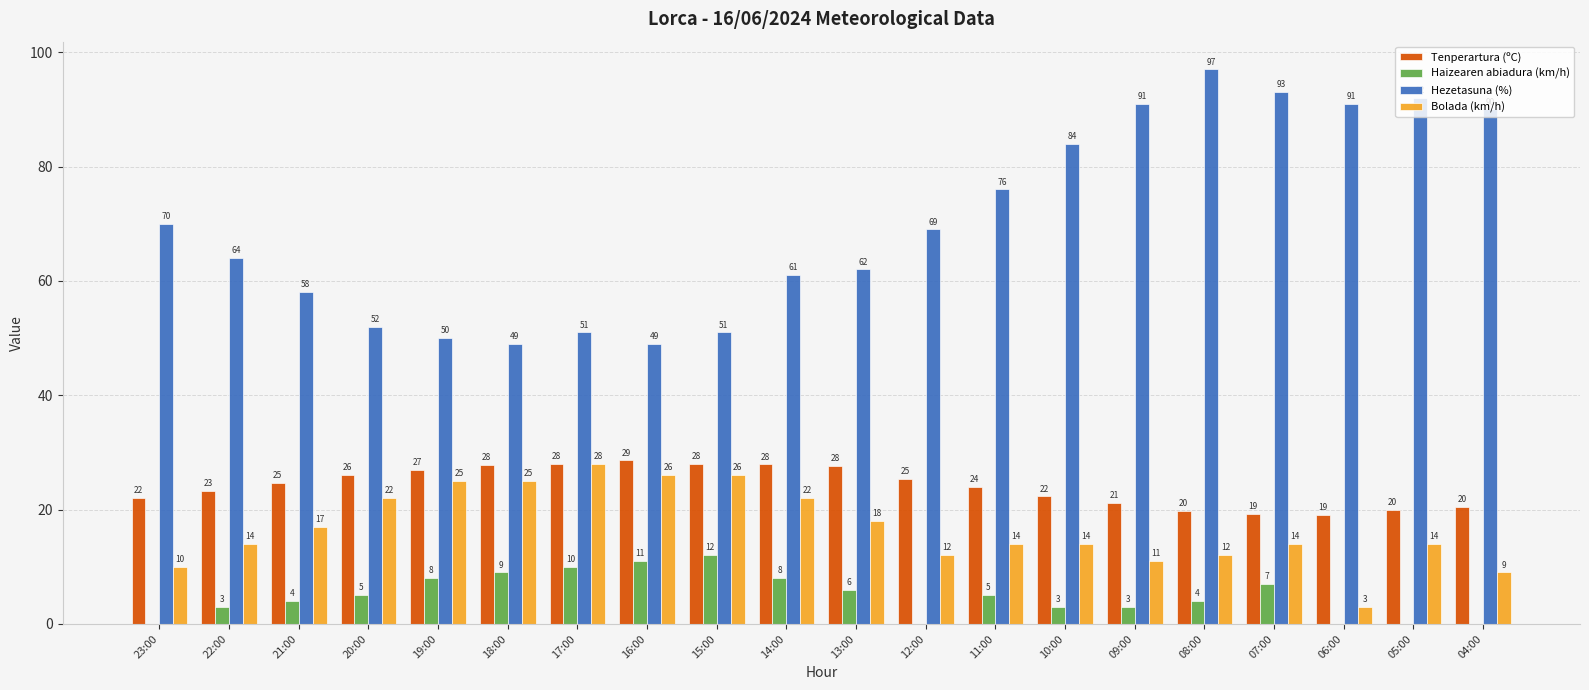

What is the average value of the Haizearen abiadura (km/h) series?

4.9